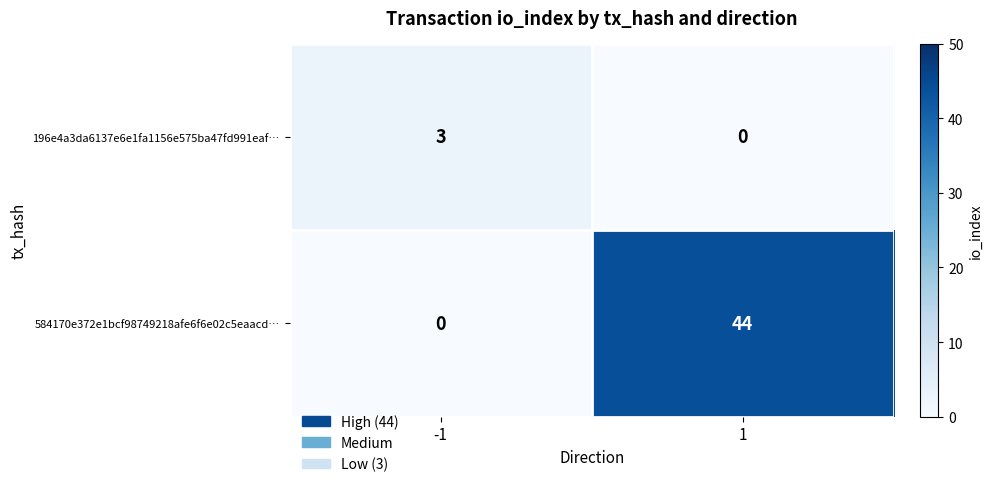

What is the spread (max minus min) of values at -1?

3